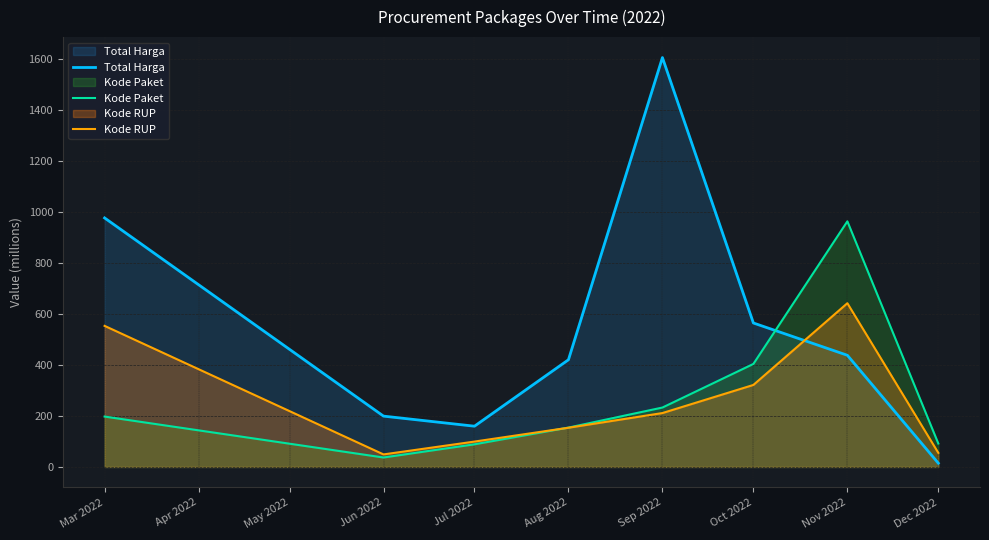

Reading right to left, list all the values displayed in this chart.

Total Harga: 14.8	437.7	564.2	1604.2	420.1	159.8	199.2	975.8
Kode Paket: 91.8	962.5	403.7	232.9	154.3	88.7	37.1	197.5
Kode RUP: 55.3	641.7	321.4	211.3	153.7	99.5	49.1	552.9